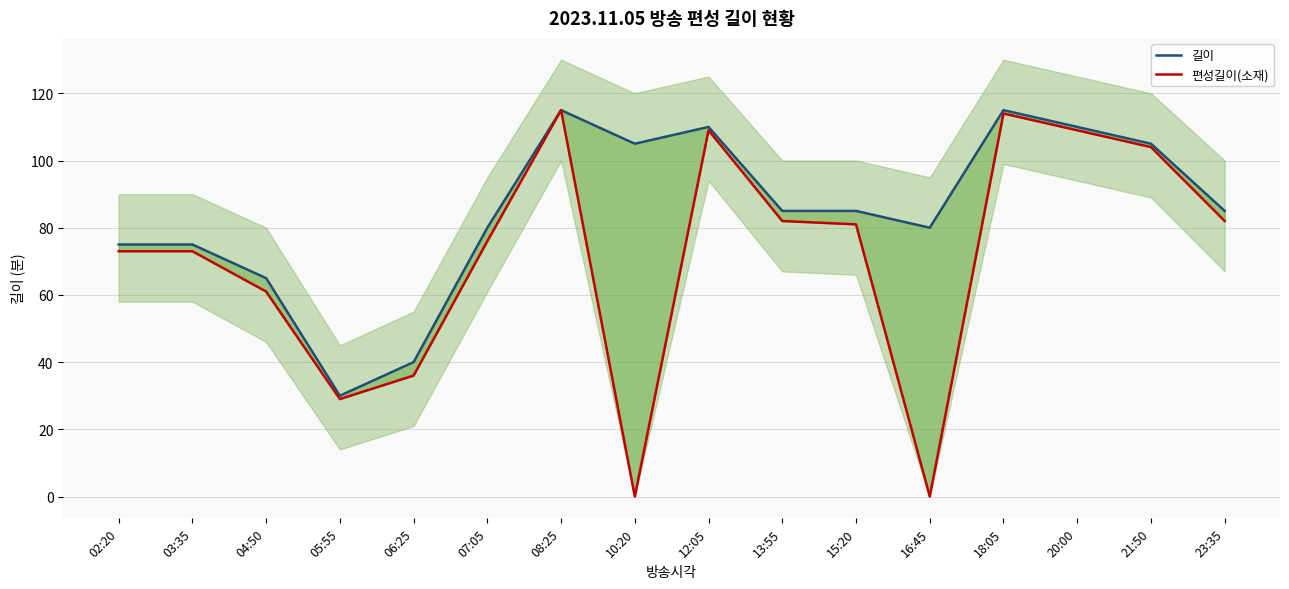

Reading left to right, list all the values displayed in this chart.

길이: 02:20=75	03:35=75	04:50=65	05:55=30	06:25=40	07:05=80	08:25=115	10:20=105	12:05=110	13:55=85	15:20=85	16:45=80	18:05=115	20:00=110	21:50=105	23:35=85
편성길이(소재): 02:20=73	03:35=73	04:50=61	05:55=29	06:25=36	07:05=76	08:25=115	10:20=0	12:05=109	13:55=82	15:20=81	16:45=0	18:05=114	20:00=109	21:50=104	23:35=82